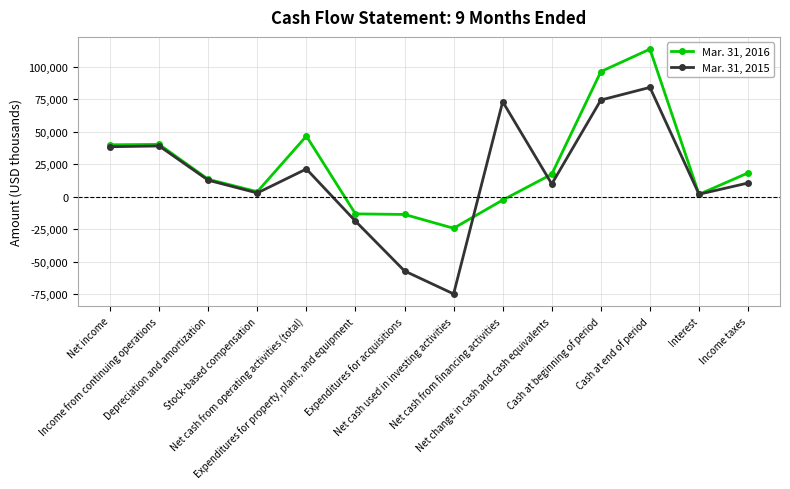

Which series has the widest spread of values?

Mar. 31, 2015